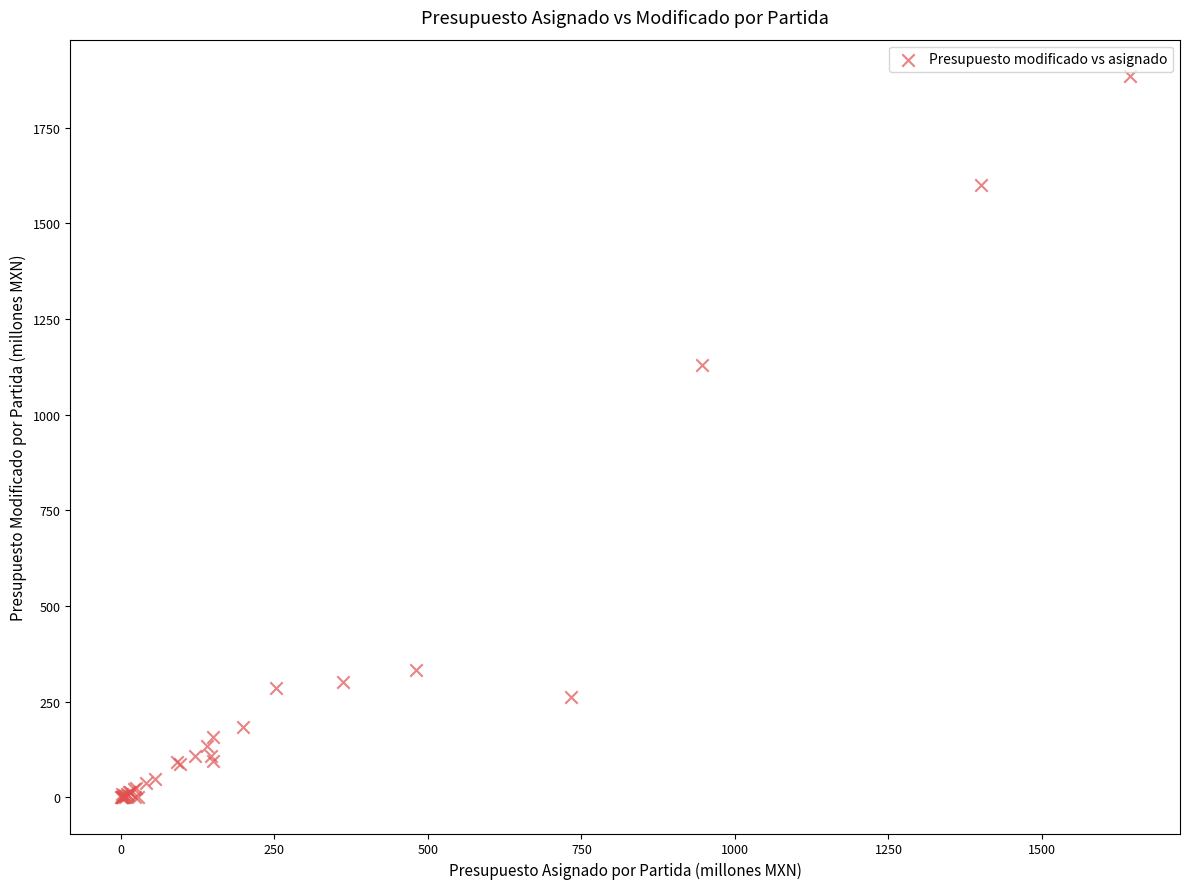

What Y value in the scatter plot is closest to 942?

1131.3